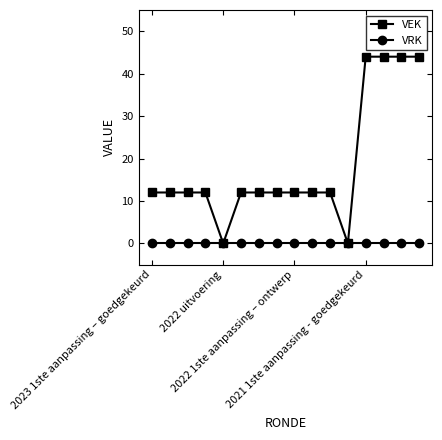

List the series in order of their overall mean, highest first.

VEK, VRK